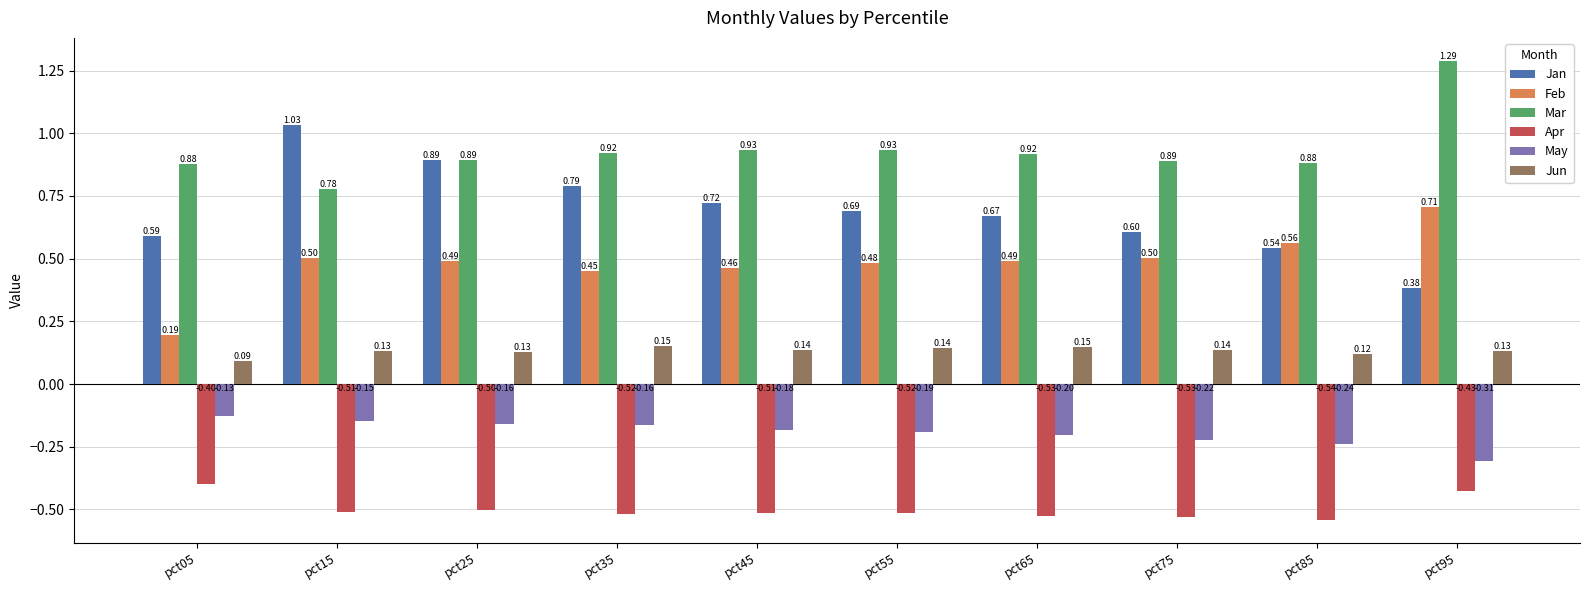

How many groups of bars are there?

10